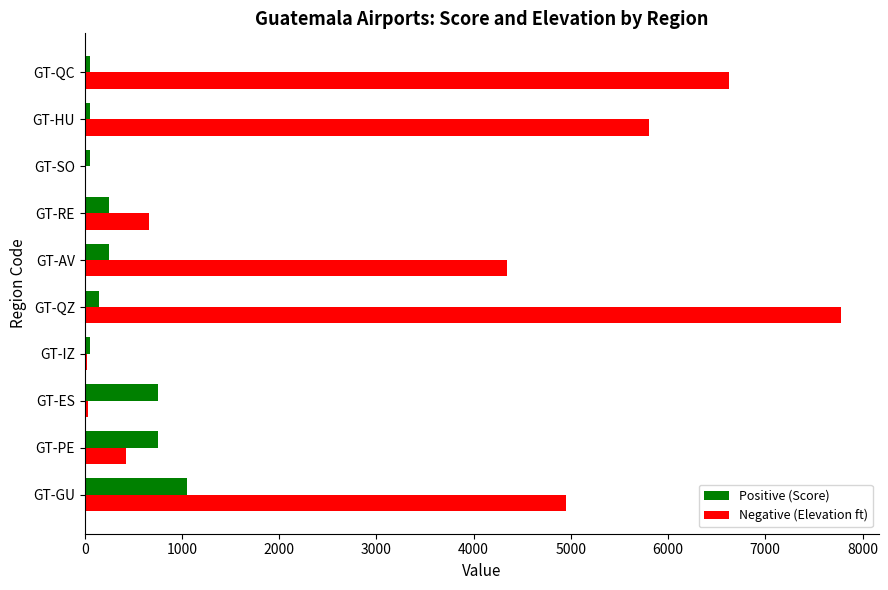

What is the maximum value shown in the chart?

7779